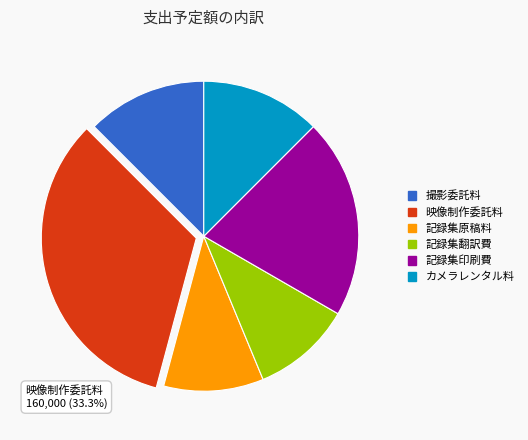

To the nearest percent, what is the difference between the largest and smallest slice percentages?

23%